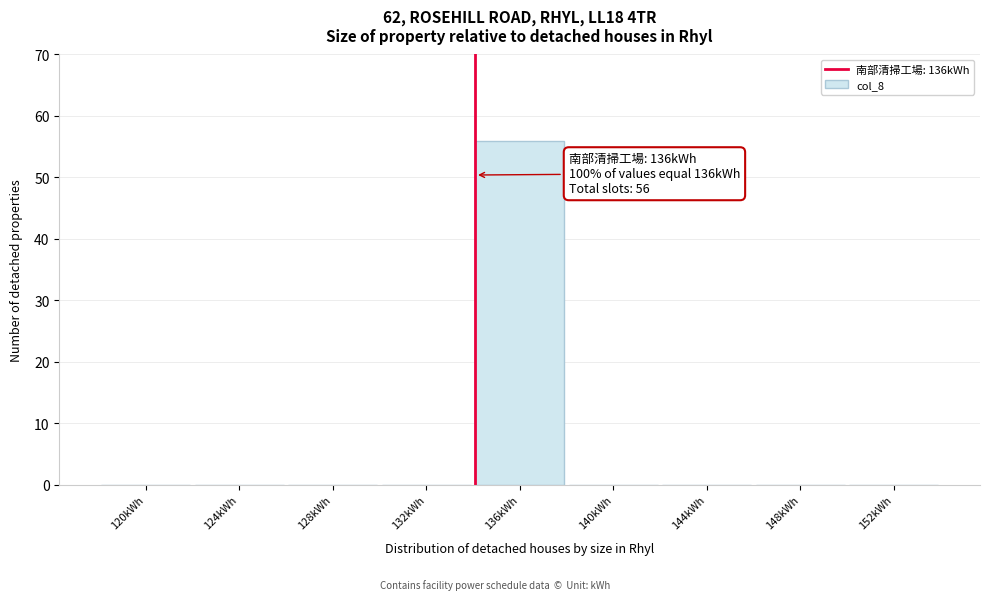

Reading left to right, what are all the values shown in this chart?

120kWh=0	124kWh=0	128kWh=0	132kWh=0	136kWh=56	140kWh=0	144kWh=0	148kWh=0	152kWh=0